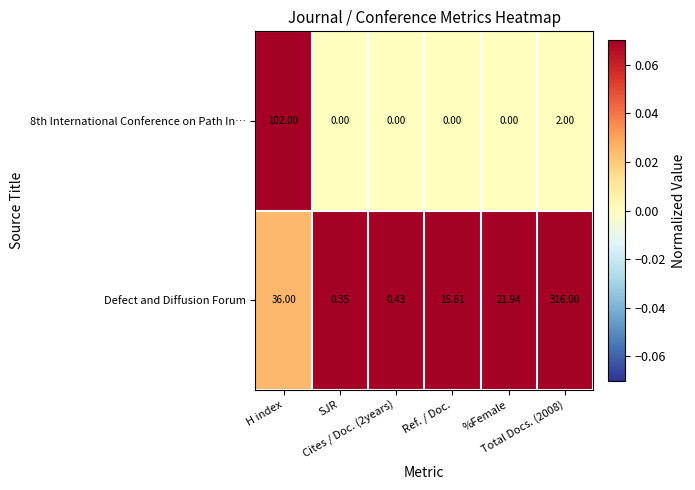

How many values in the Defect and Diffusion Forum series exceed 21?

3